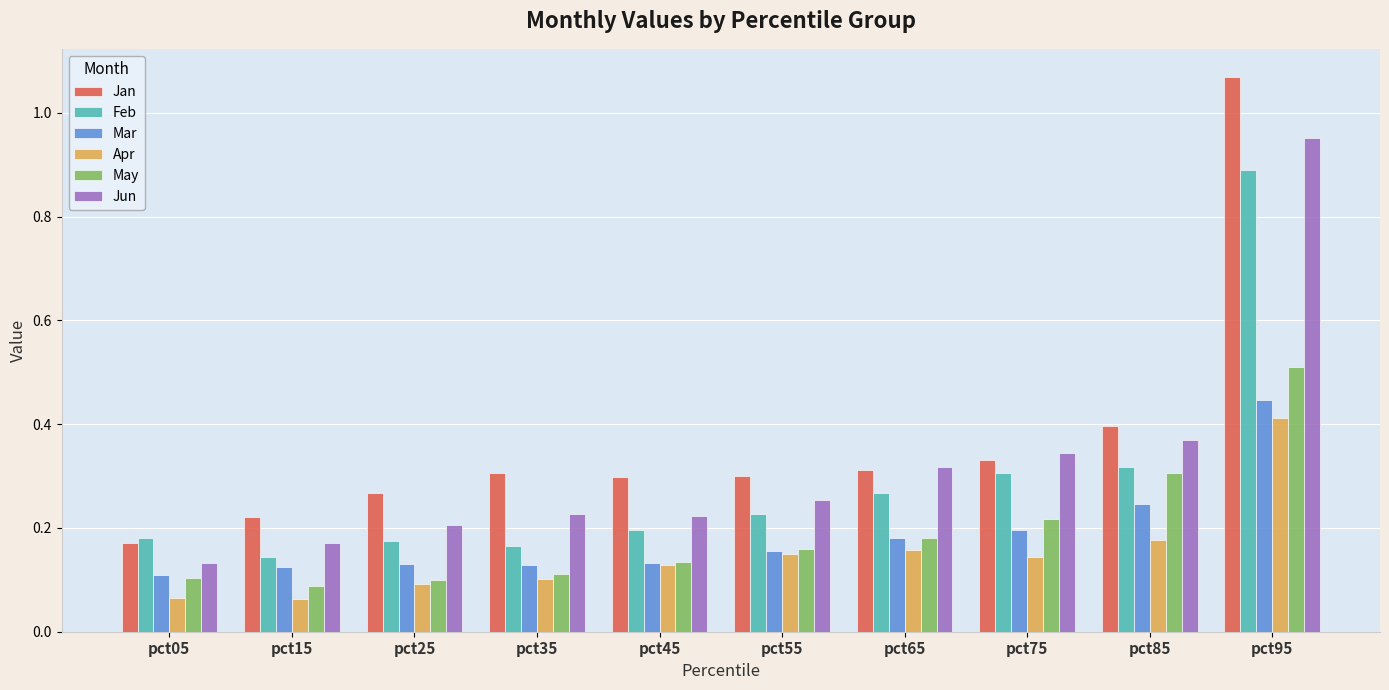

What is the highest value of the Feb series?

0.9